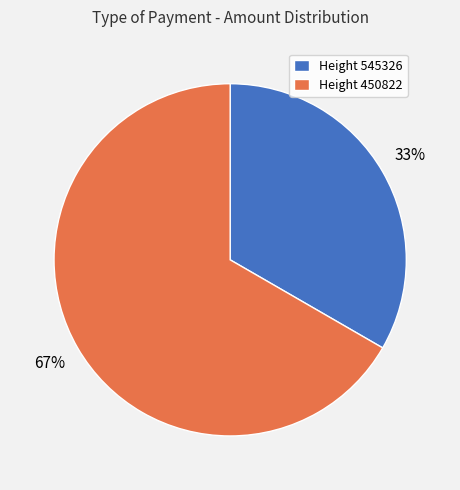

Rank the categories by value from highest to lowest.

Height 450822, Height 545326